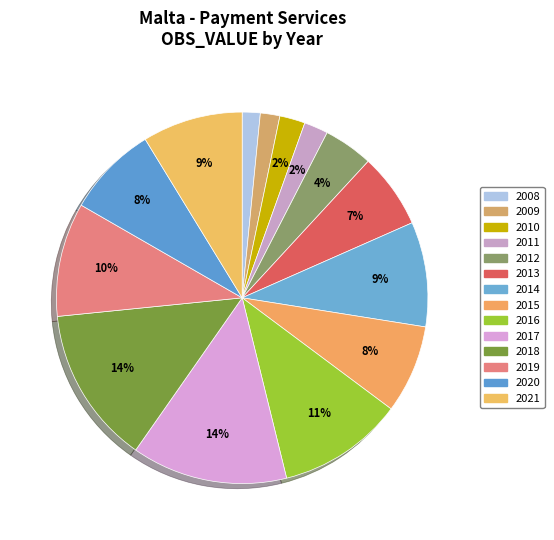

How many segments does this pie chart have?

14